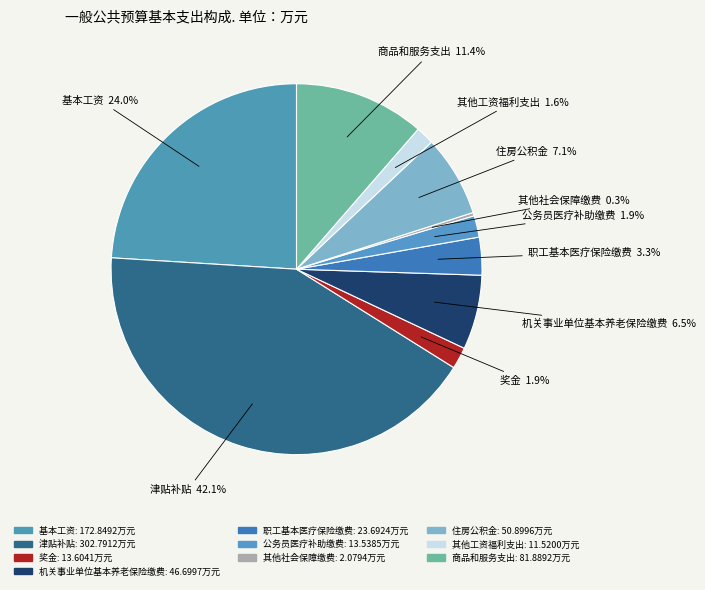

Is 其他社会保障缴费 the majority of the pie?

No